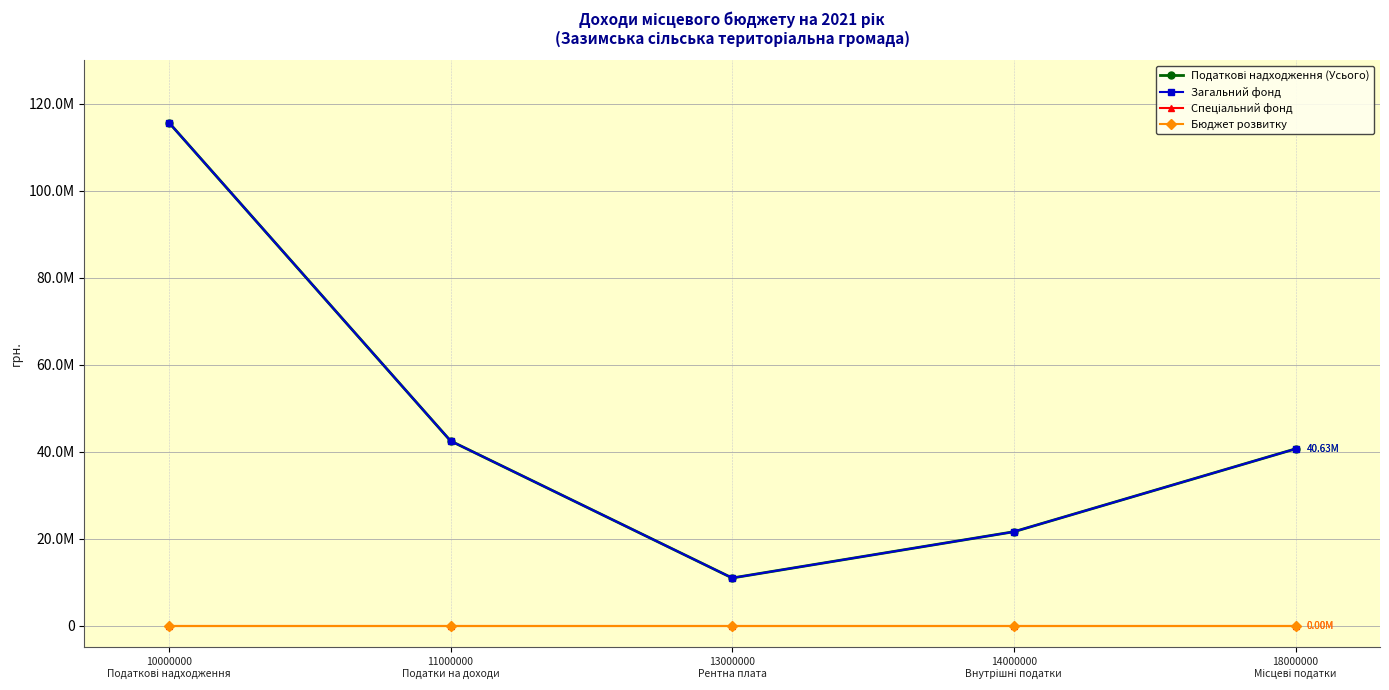

Which series changed the most between 11000000
Податки на доходи and 14000000
Внутрішні податки?

Податкові надходження (Усього)